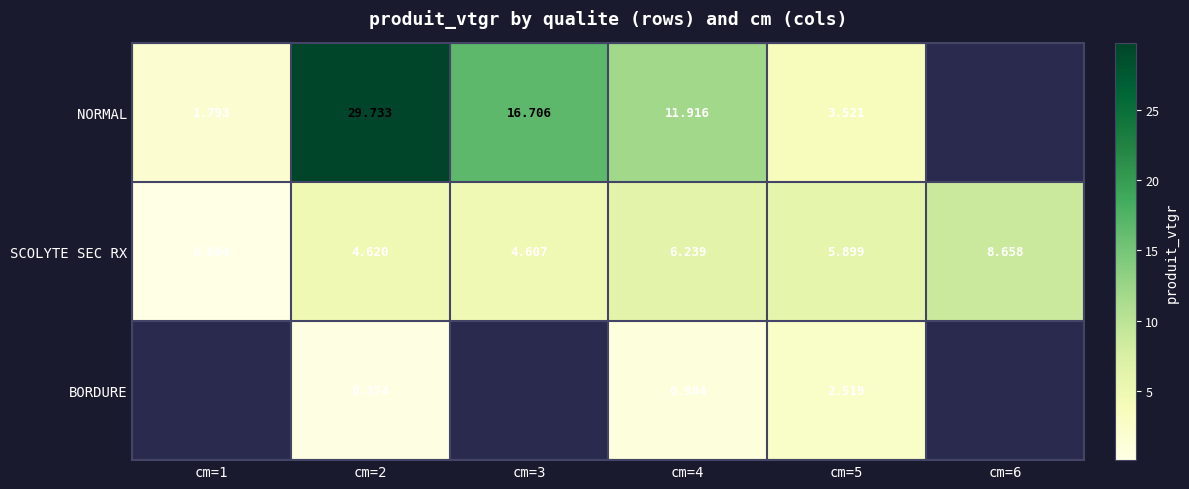

Rank the series at cm=5 from highest to lowest value.

SCOLYTE SEC RX, NORMAL, BORDURE